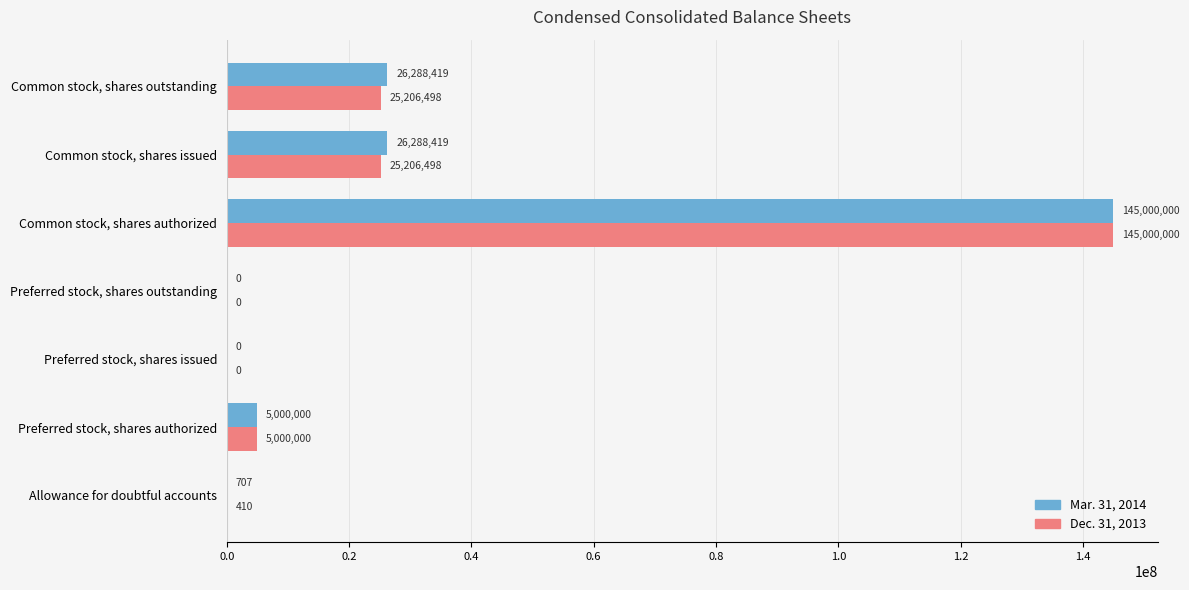

At which category is the sum across all series the highest?

Common stock, shares authorized